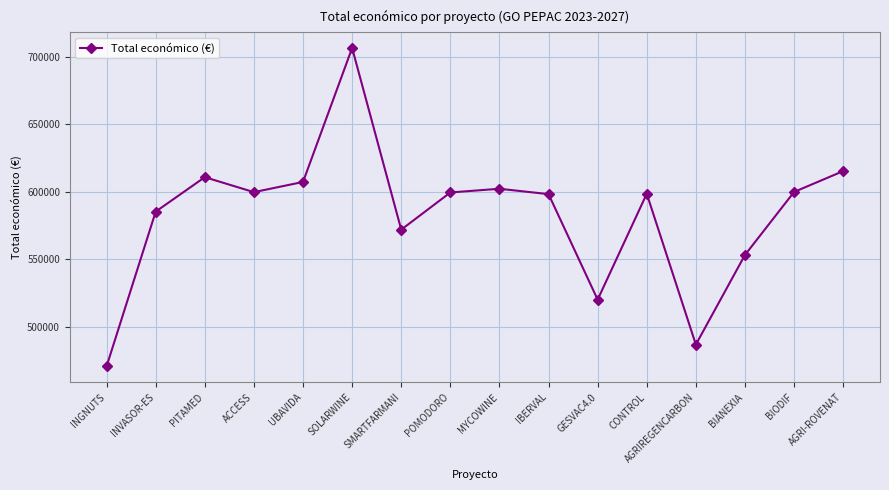

Which label corresponds to the largest value in the chart?

SOLARWINE